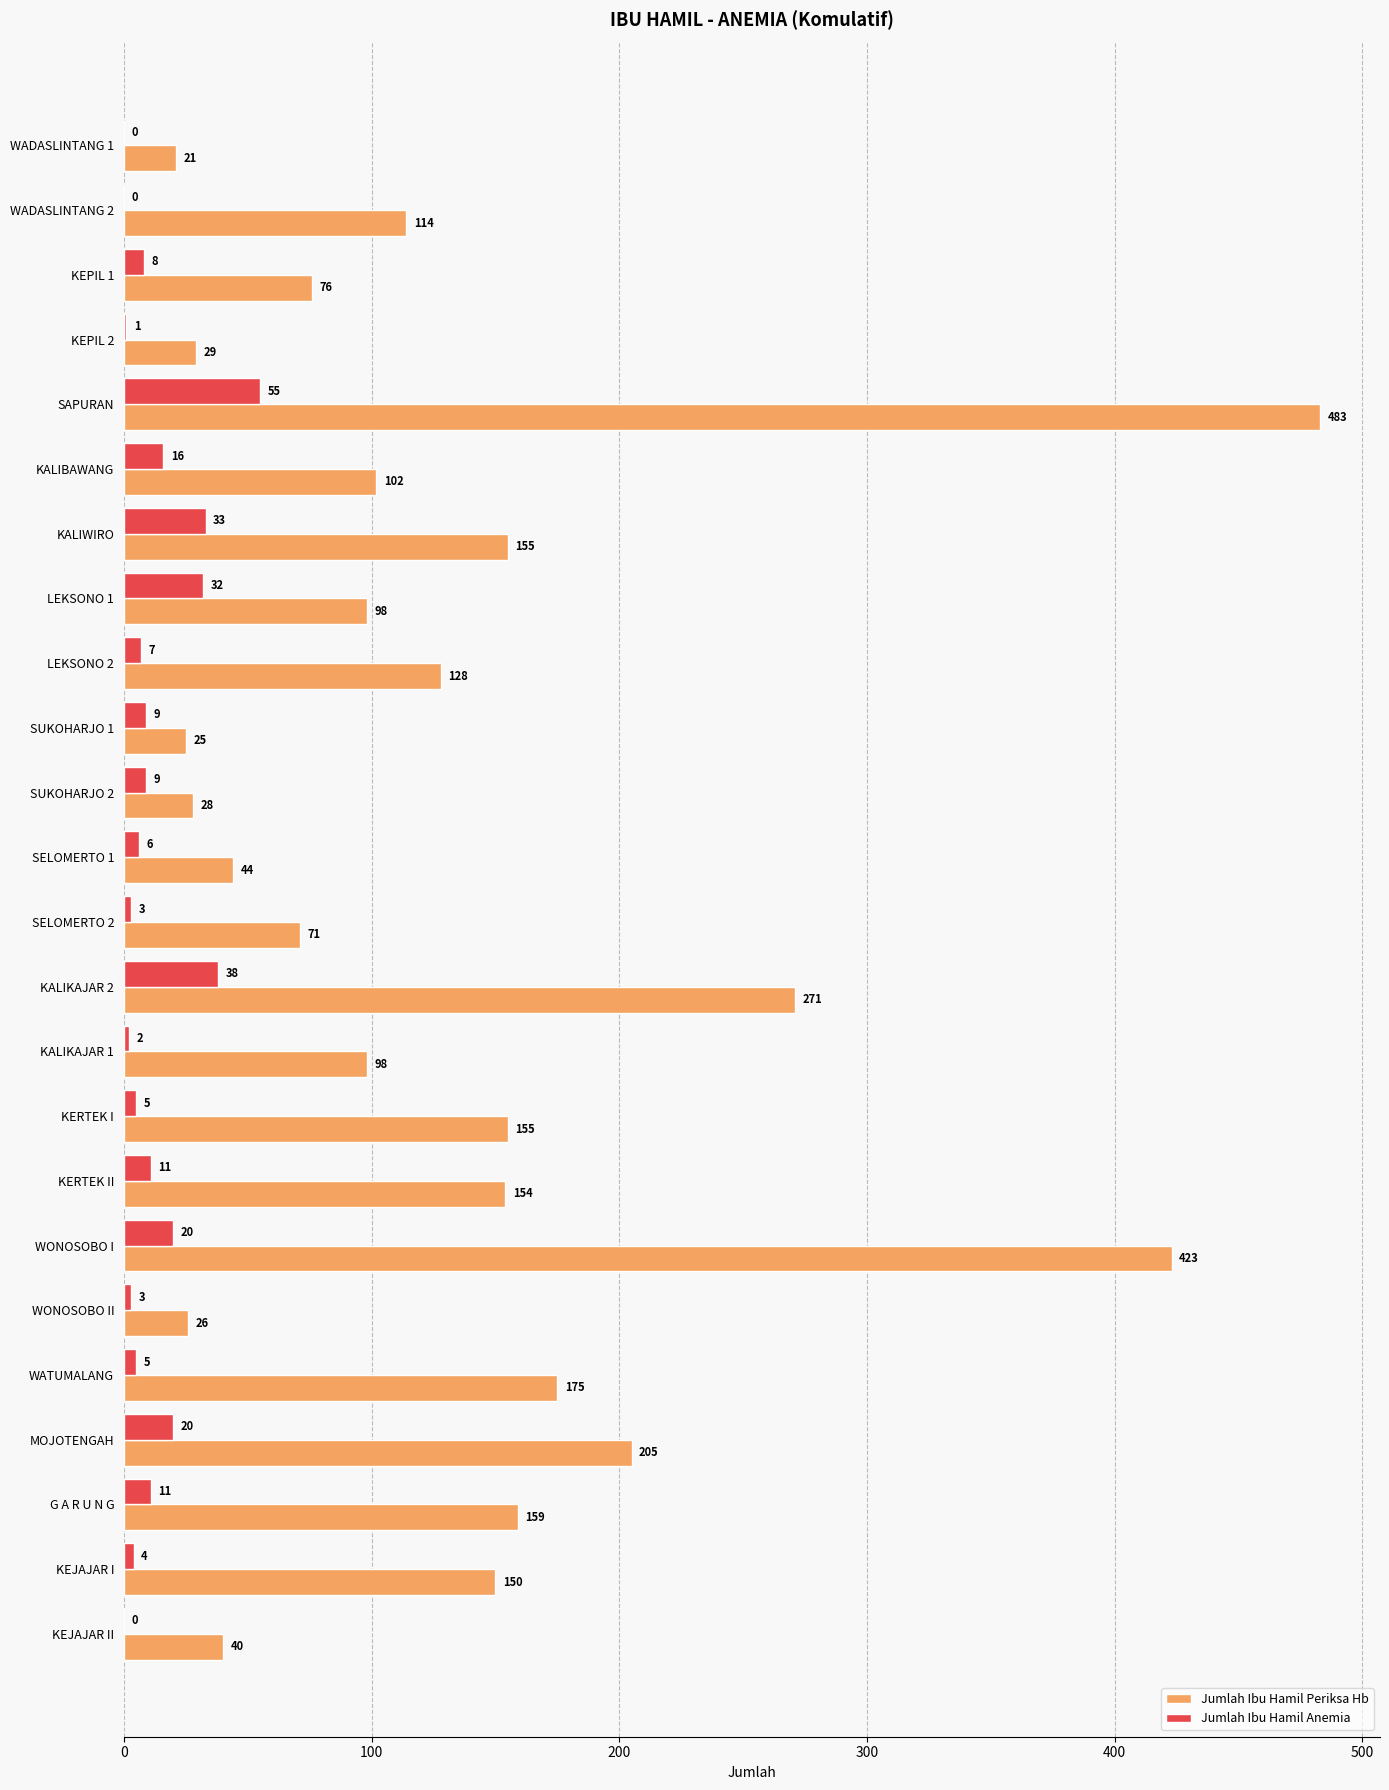

Between SUKOHARJO 1 and SELOMERTO 1, which series saw the biggest shift?

Jumlah Ibu Hamil Periksa Hb